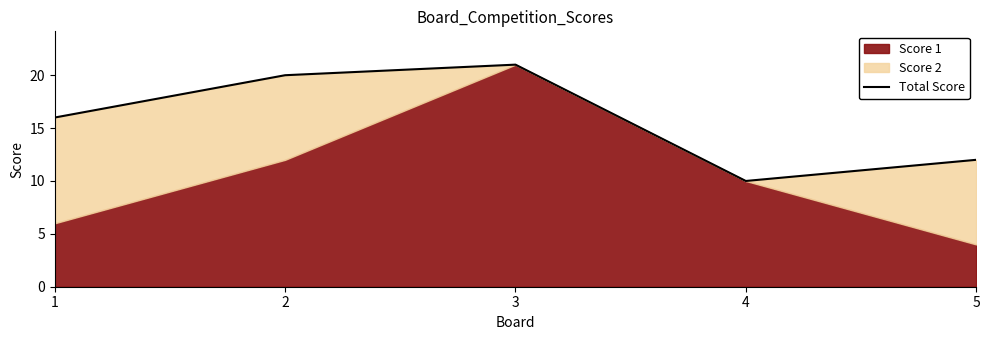

The chart shows a value of 4 at 2. True or false?

False